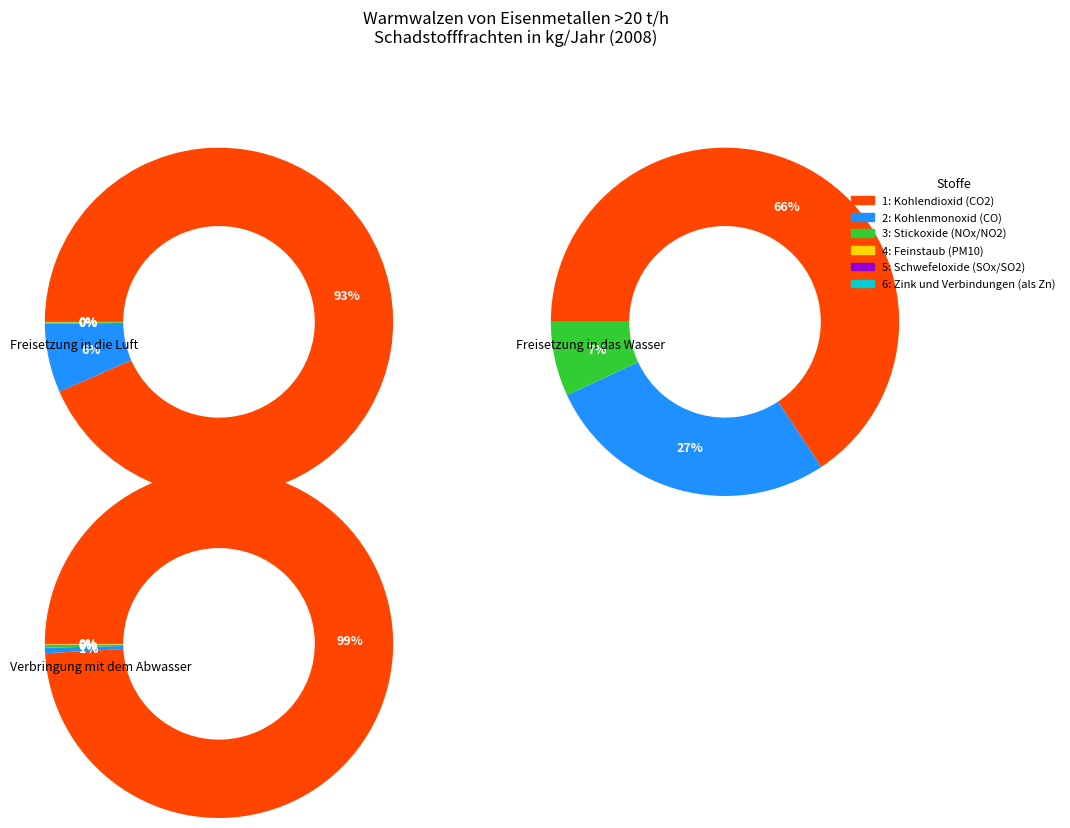

Is the sum of Kohlendioxid (CO2) and Stickoxide (NOx/NO2) greater than half?

Yes